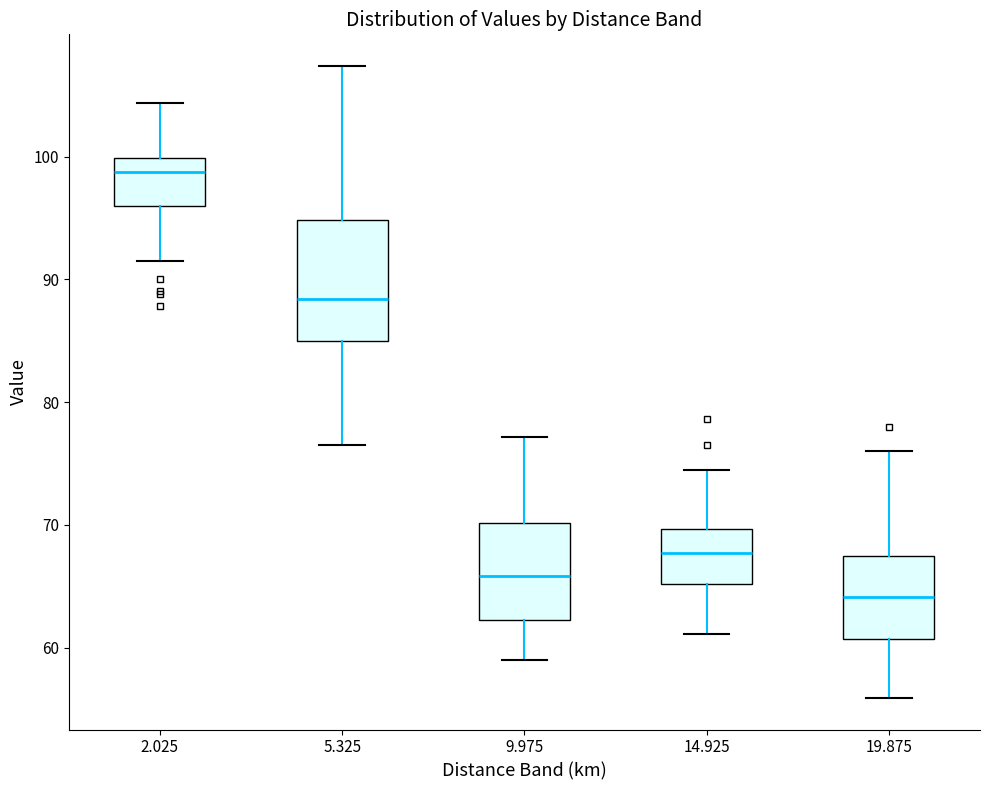

Reading left to right, read every box against the y-axis: the position of its median line, the range the box covers, and the ends of its whiskers. The values are not printed on the chart, so give them approximately, as read against the axis.

2.025: median 99, box 96 to 100, whiskers 92 to 104
5.325: median 88, box 85 to 95, whiskers 77 to 107
9.975: median 66, box 62 to 70, whiskers 59 to 77
14.925: median 68, box 65 to 70, whiskers 61 to 75
19.875: median 64, box 61 to 68, whiskers 56 to 76